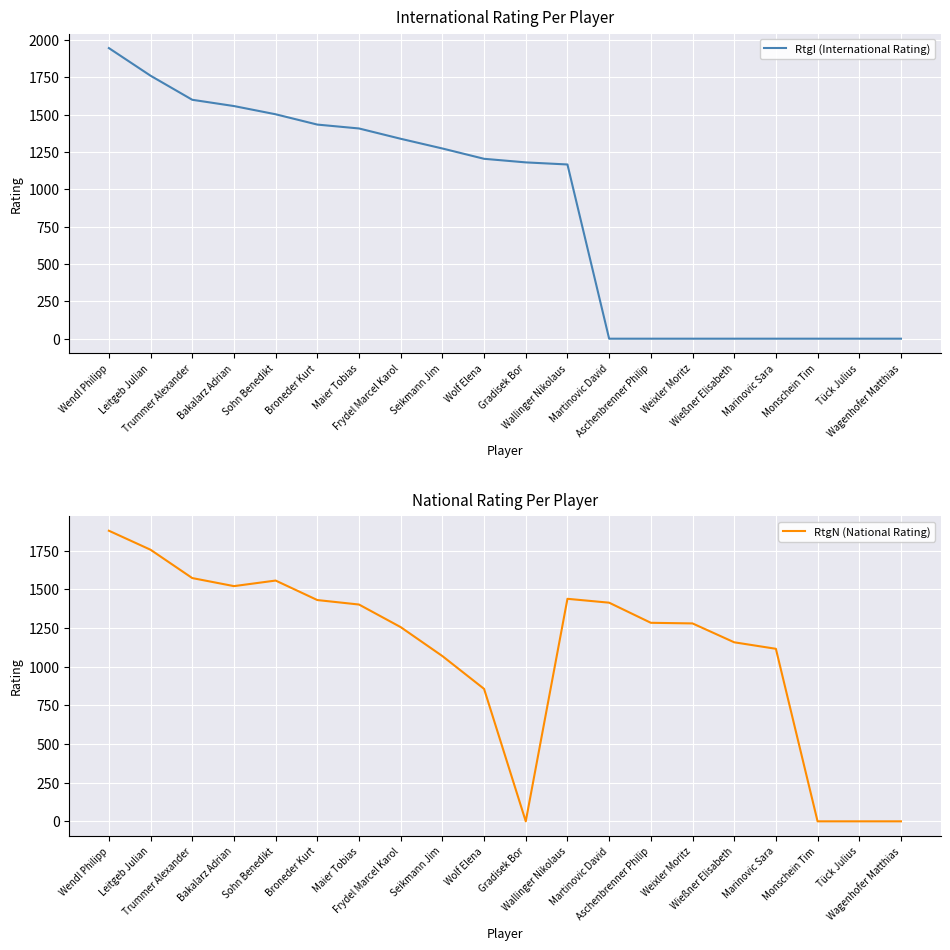

Which series changed the most between Broneder Kurt and Aschenbrenner Philip?

RtgI (International Rating)